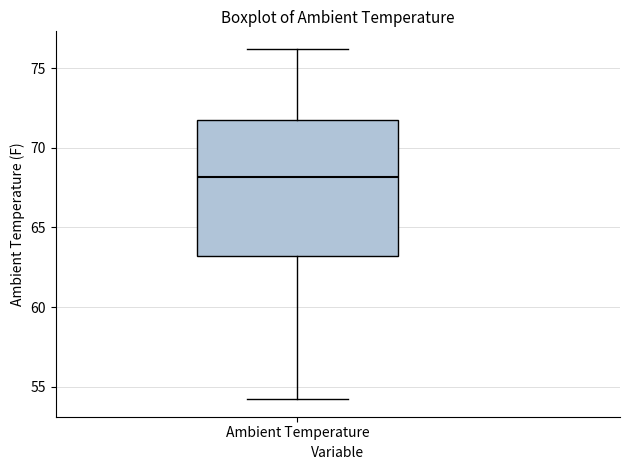

Transcribe this box plot: give where the median line is, the range the box spans, and where the two whiskers end, as read against the y-axis. The values are not printed on the chart, so give them approximately, as read against the axis.

median 68.0, box 63.0 to 71.5, whiskers 54.0 to 76.0